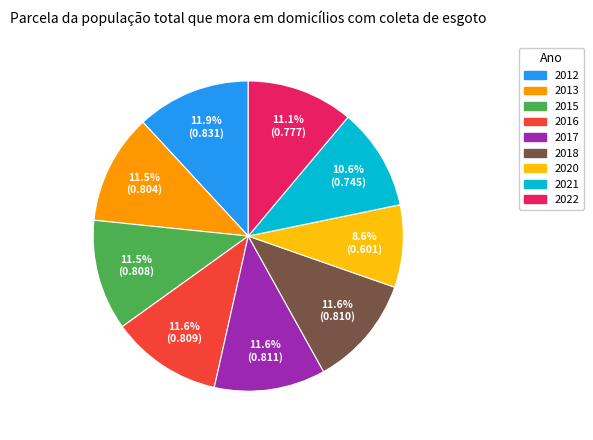

Which has a higher value, 2016 or 2020?

2016